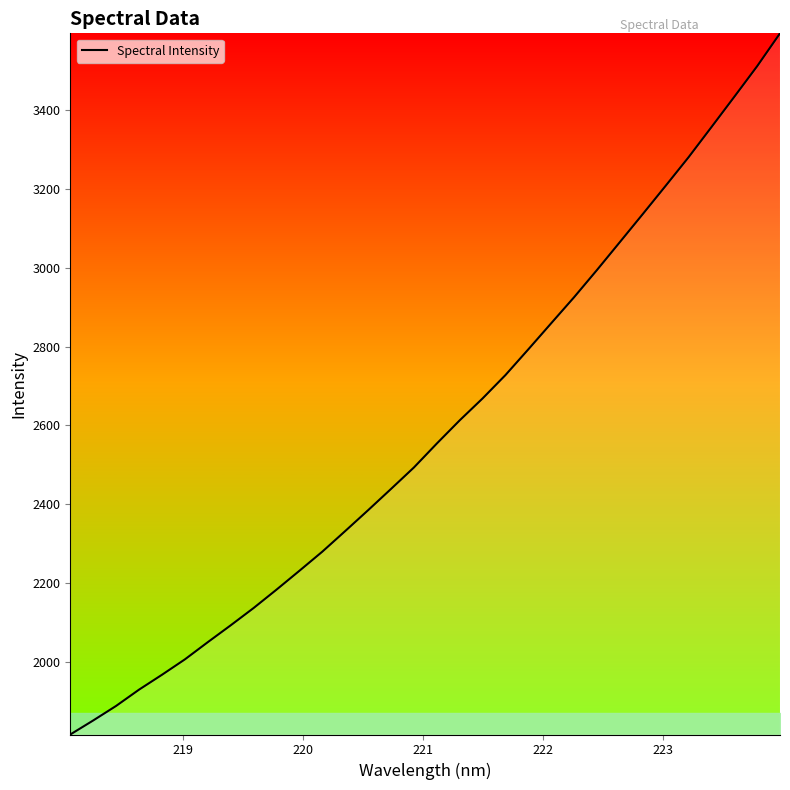

What is the greatest value displayed?

3594.9